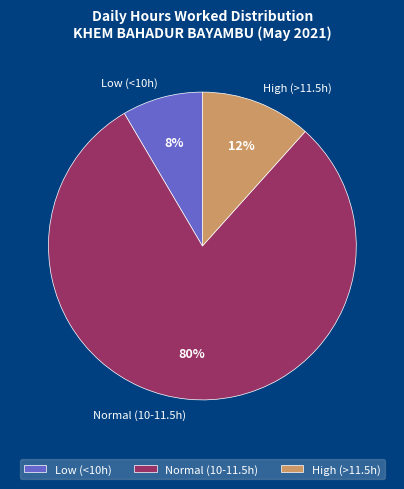

To the nearest percent, what is the combined percentage of Low (<10h) and Normal (10-11.5h)?

88%